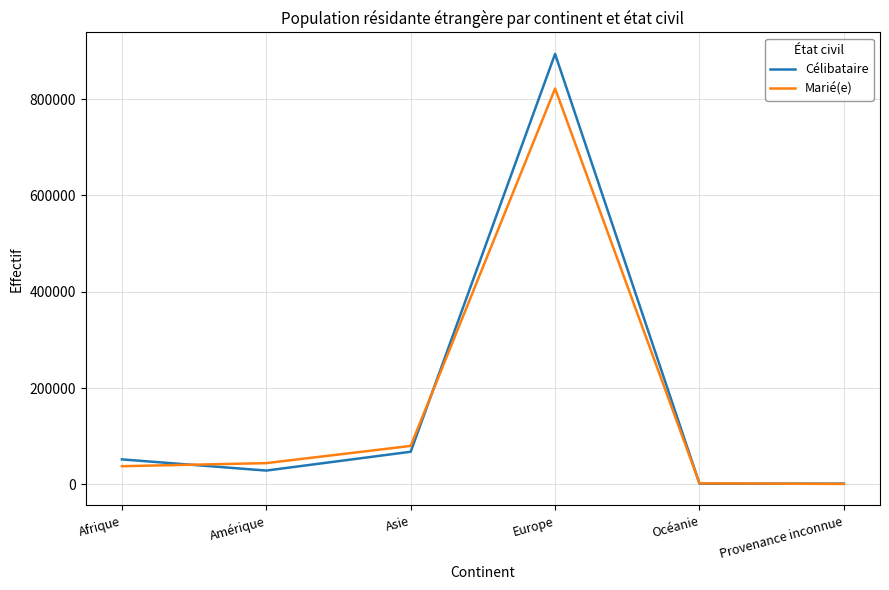

Is the value of Marié(e) at Amérique greater than the value of Célibataire at Provenance inconnue?

Yes